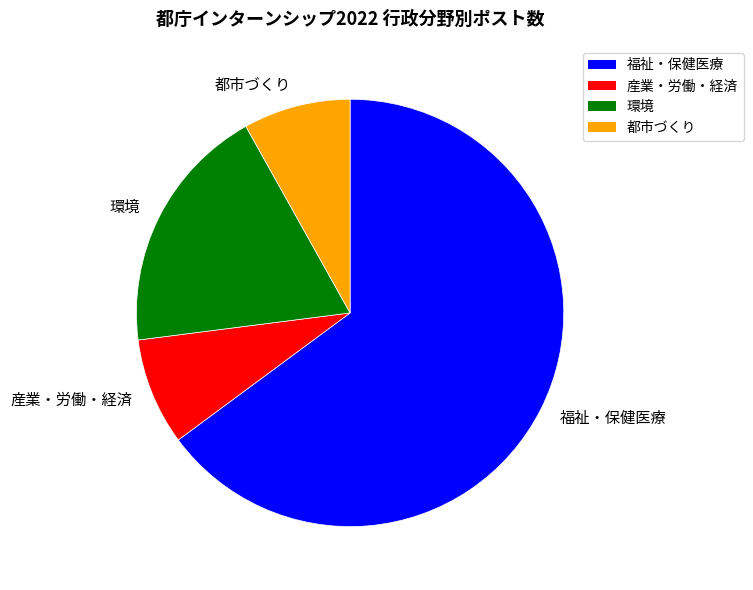

Approximately how many times larger is the value at 産業・労働・経済 compared to 福祉・保健医療?

0.1